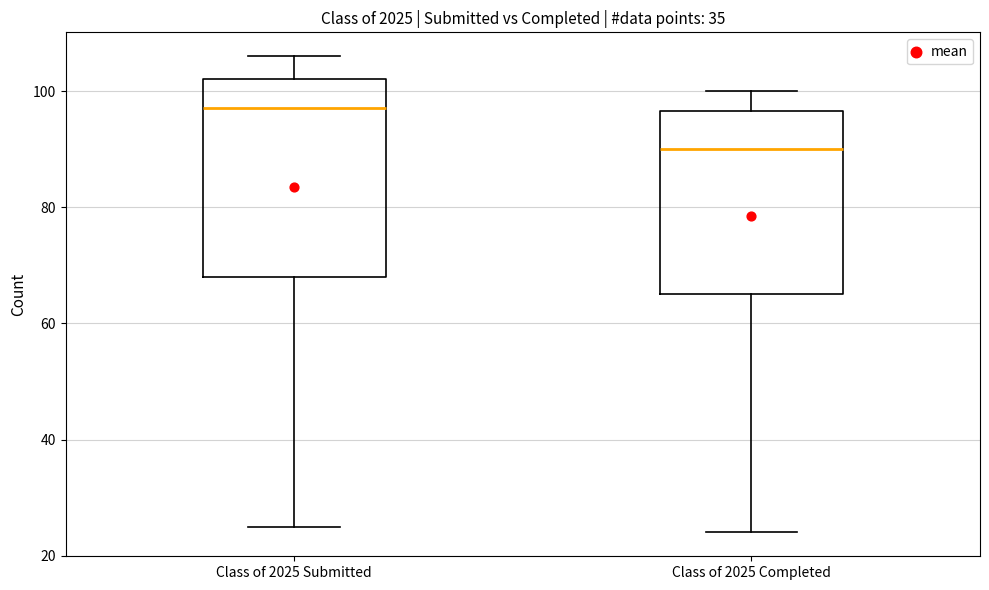

Where is the upper edge of the box for Class of 2025 Completed on the y-axis? The values are not printed on the chart, so give them approximately, as read against the axis.

96